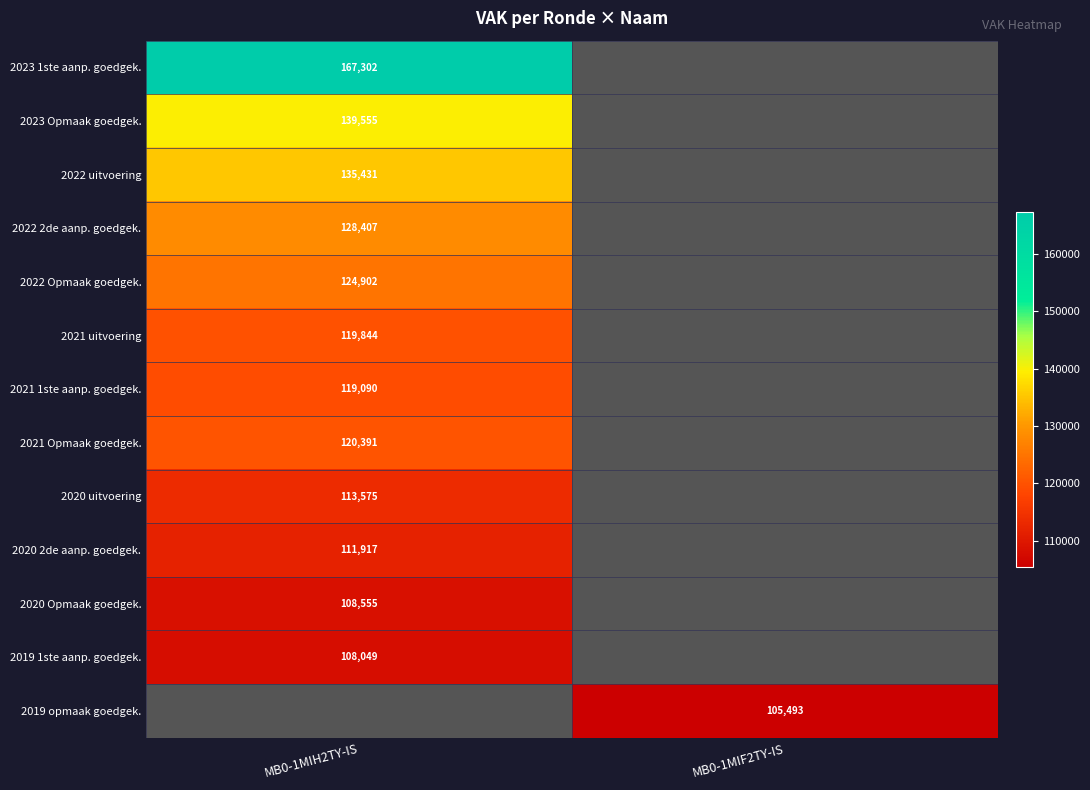

At how many categories does at least one series exceed 121508?

1